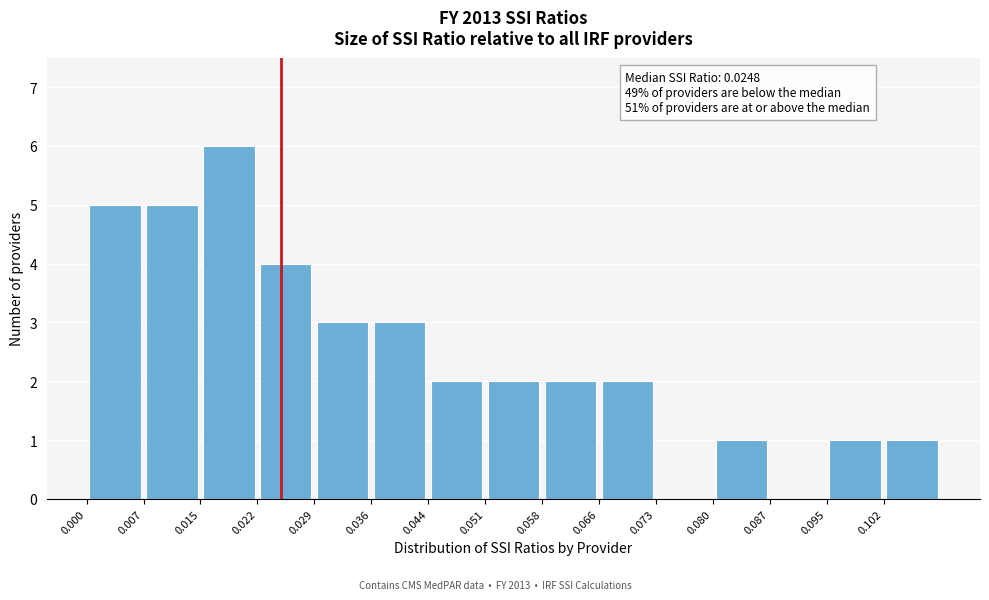

Over which range of the x-axis is the bar tallest?

0.015 to 0.022